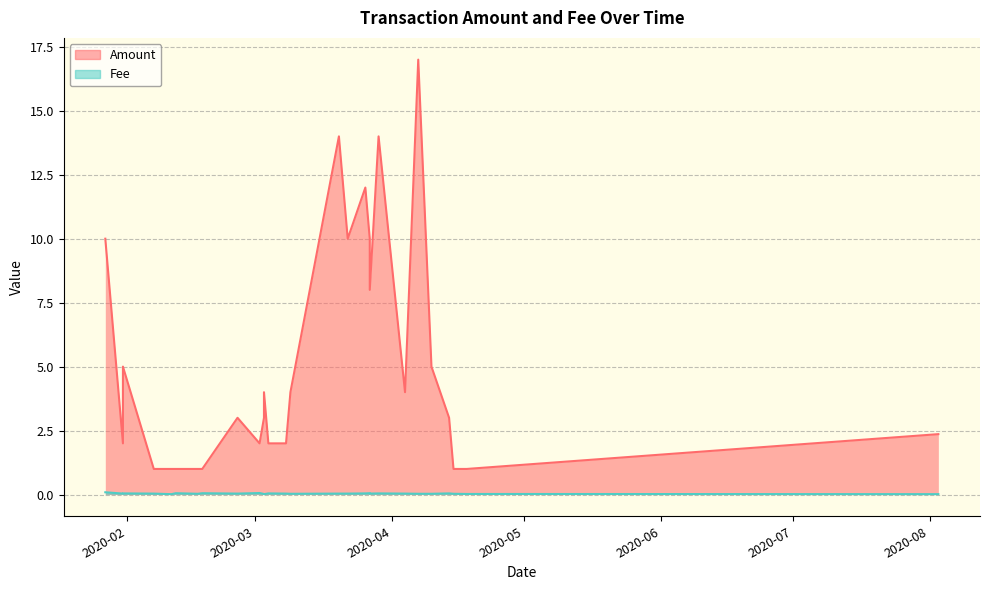

How many series are shown in this chart?

2